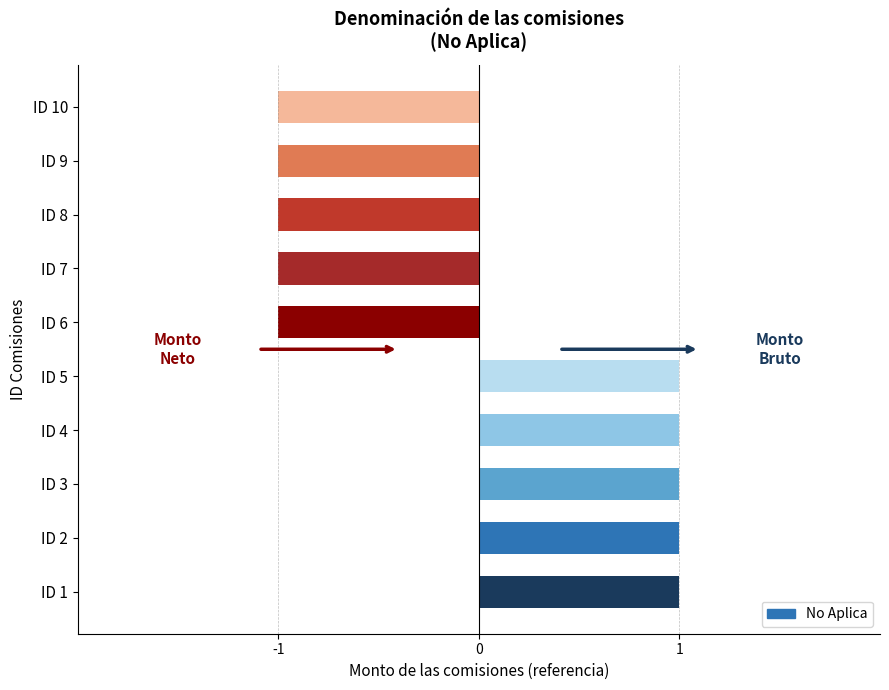

Between ID 10 and ID 5, which is larger?

ID 5